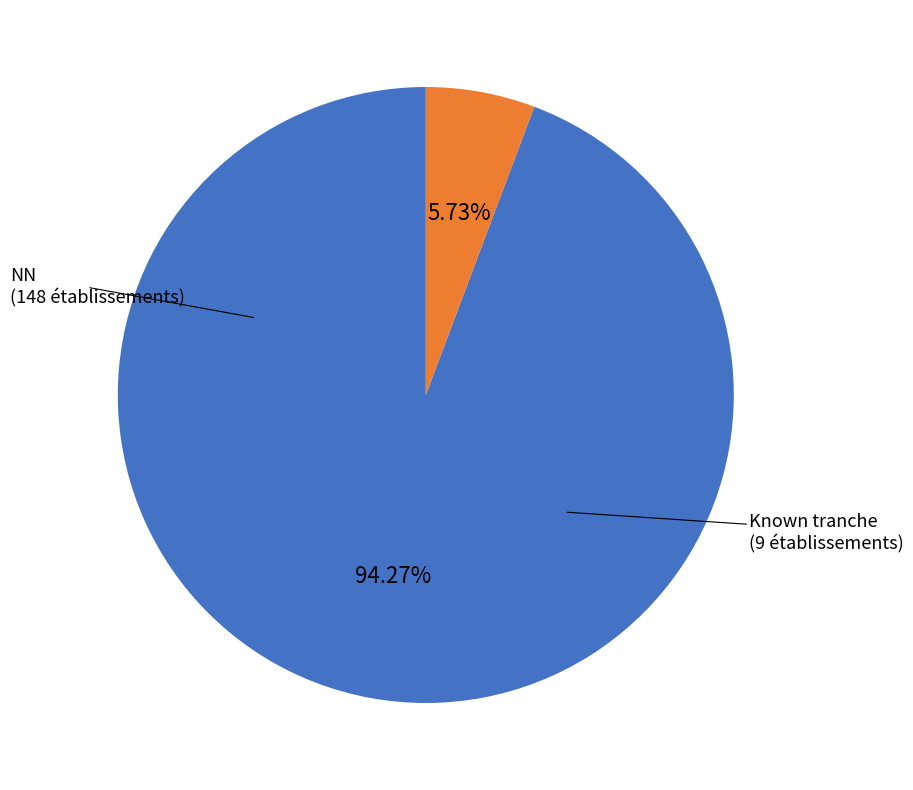

Does any single category account for the majority?

Yes